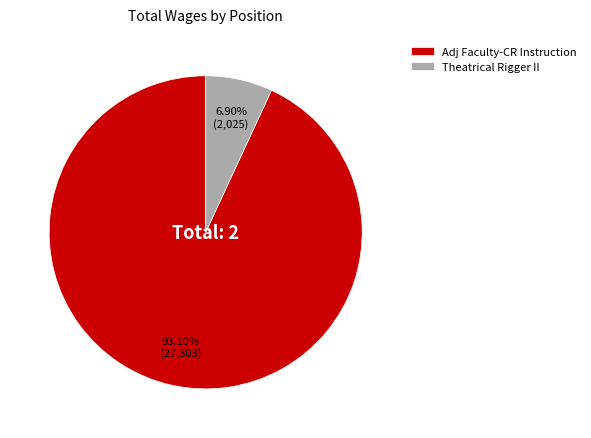

To the nearest percent, what portion does Adj Faculty-CR Instruction represent?

93%